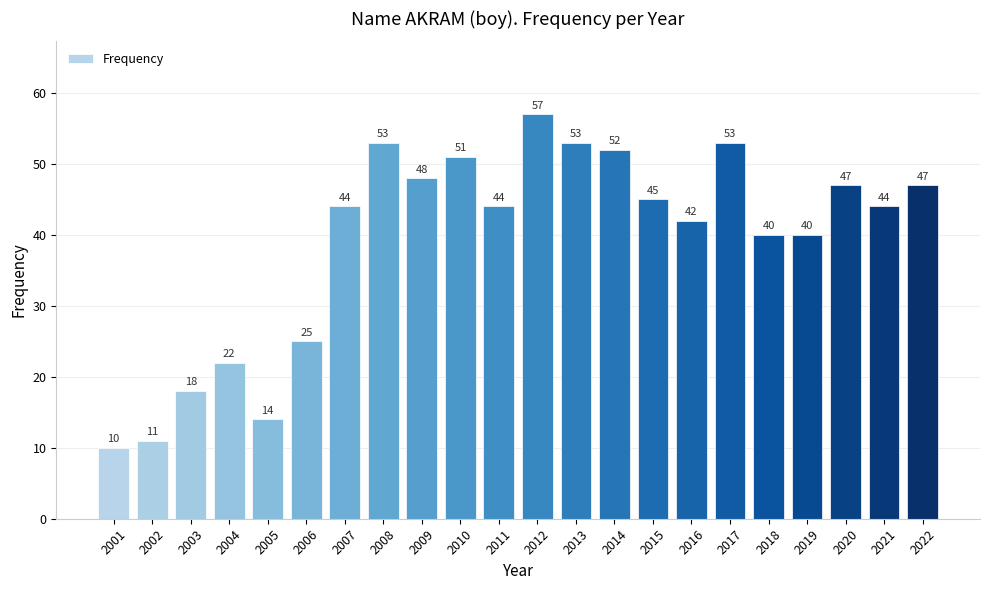

How many values are below 44?

9